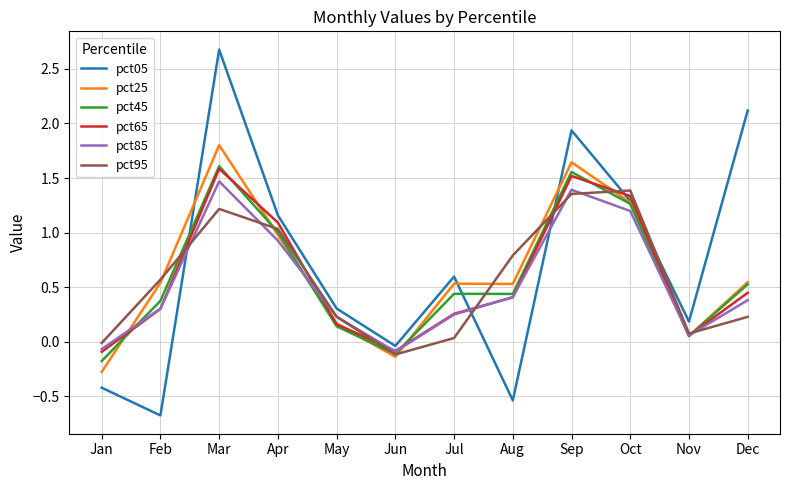

What is the minimum value shown in the chart?

-0.7